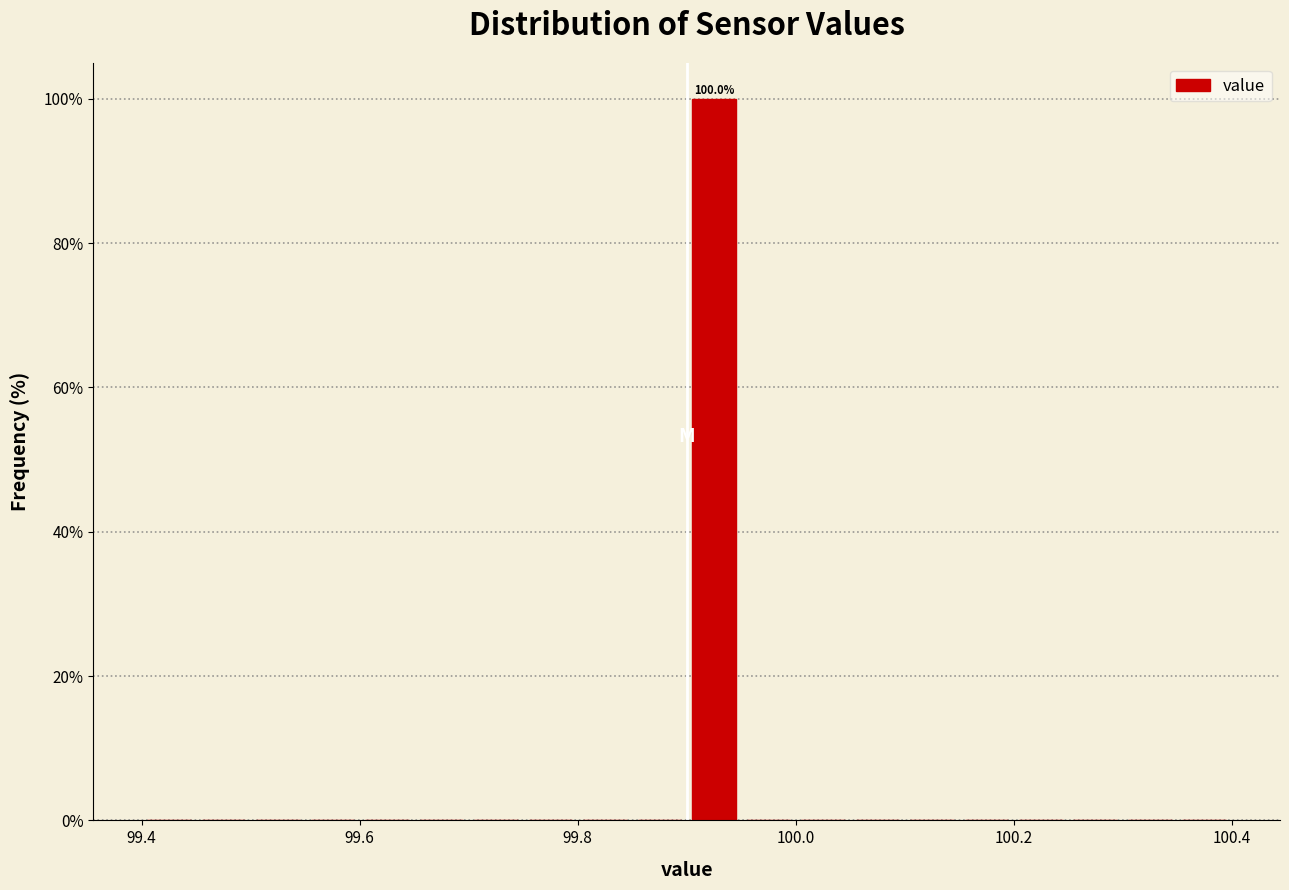

Around what value on the x-axis is the tallest bar? Give the approximate position of its centre, as read against the axis.

99.92